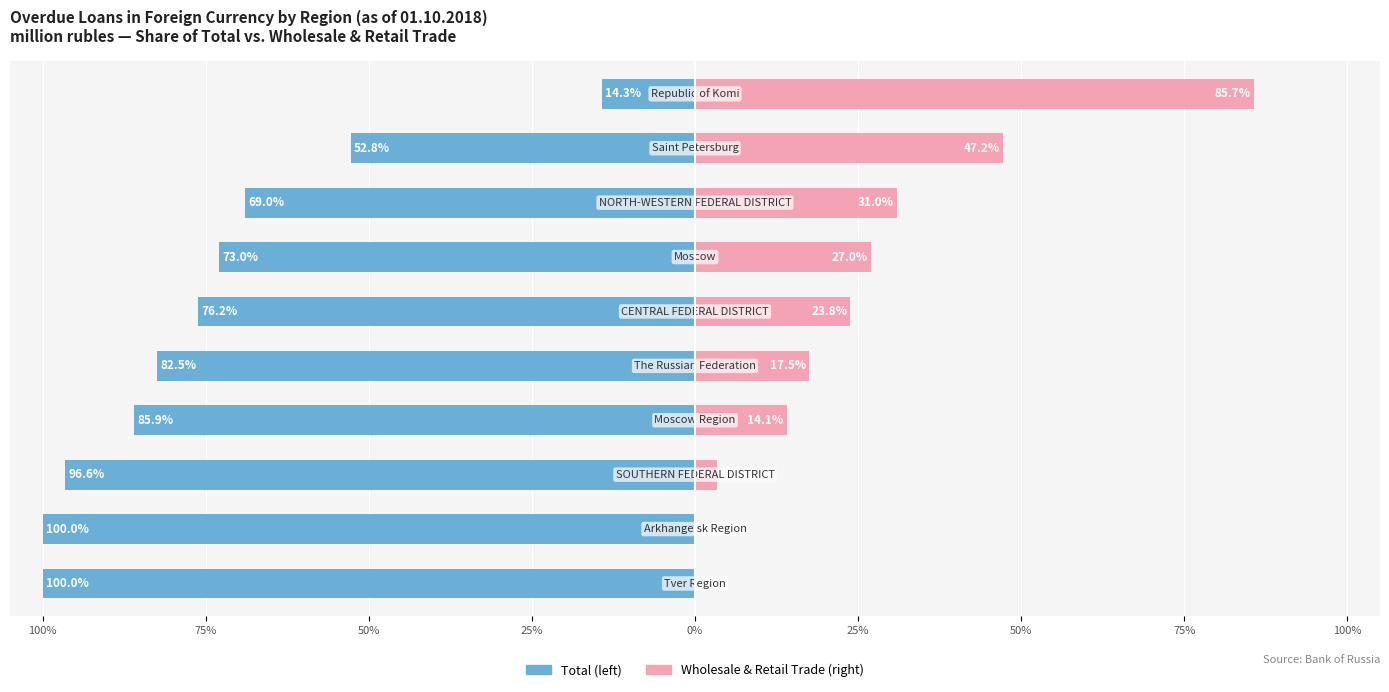

The value of Total (% of regional total) at 75% is -69.0. True or false?

True